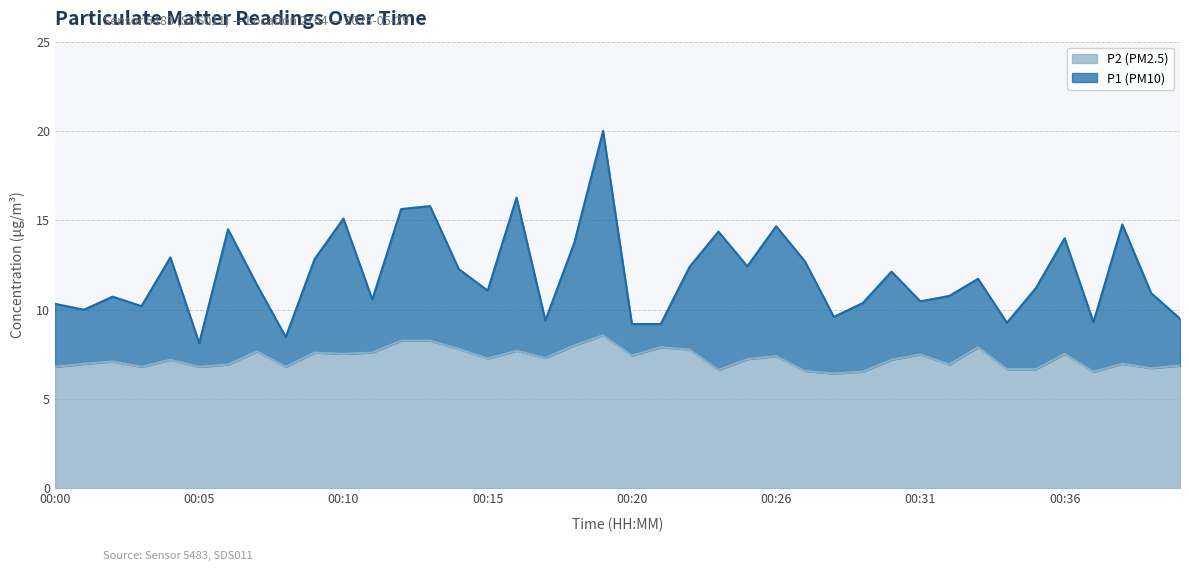

At which label does P1 (PM10) reach its peak?

00:19